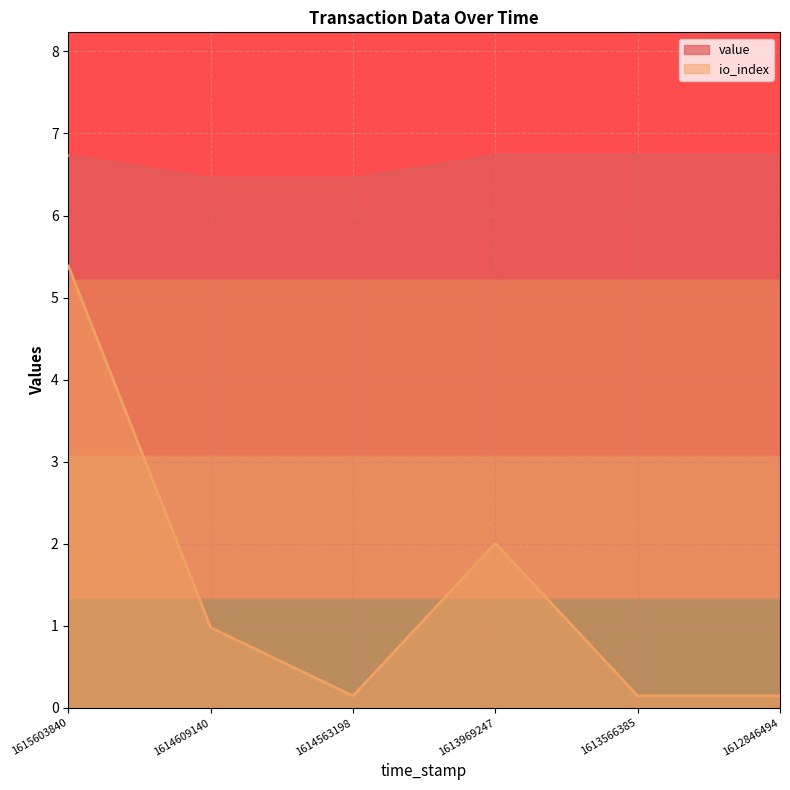

Is the value of value at 1613566385 greater than the value of io_index at 1612846494?

Yes